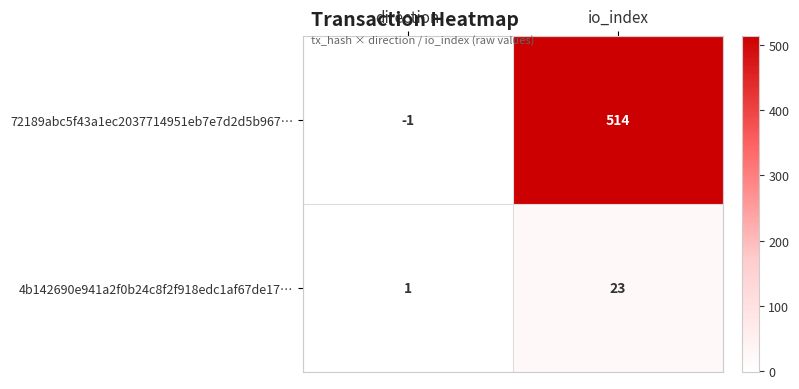

The 4b142690e941a2f0b24c8f2f918edc1af67de17… series shows 36 at io_index. True or false?

False